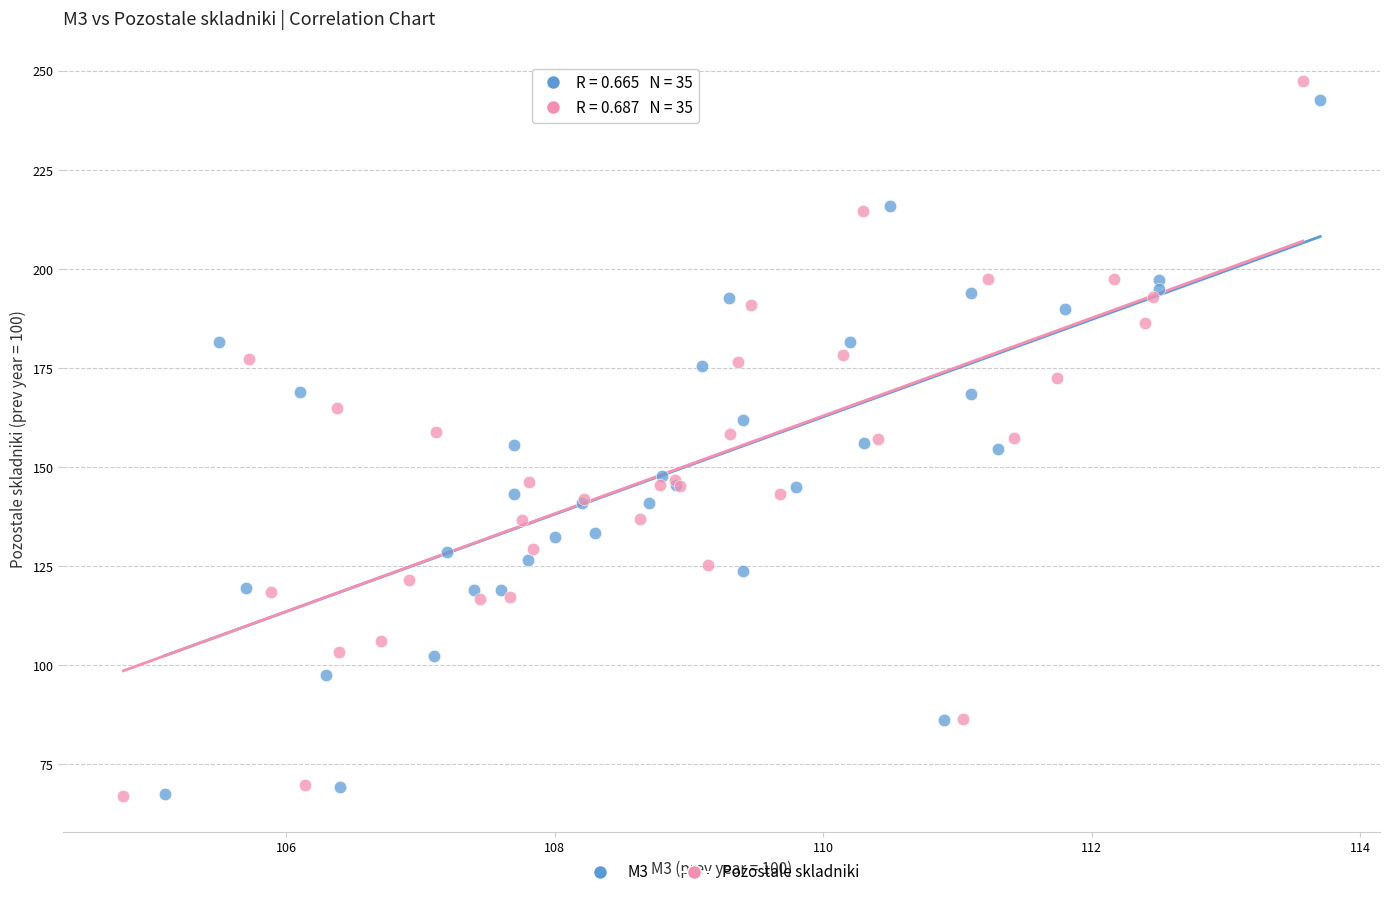

Which series has the largest Y range (max minus min)?

Pozostale skladniki